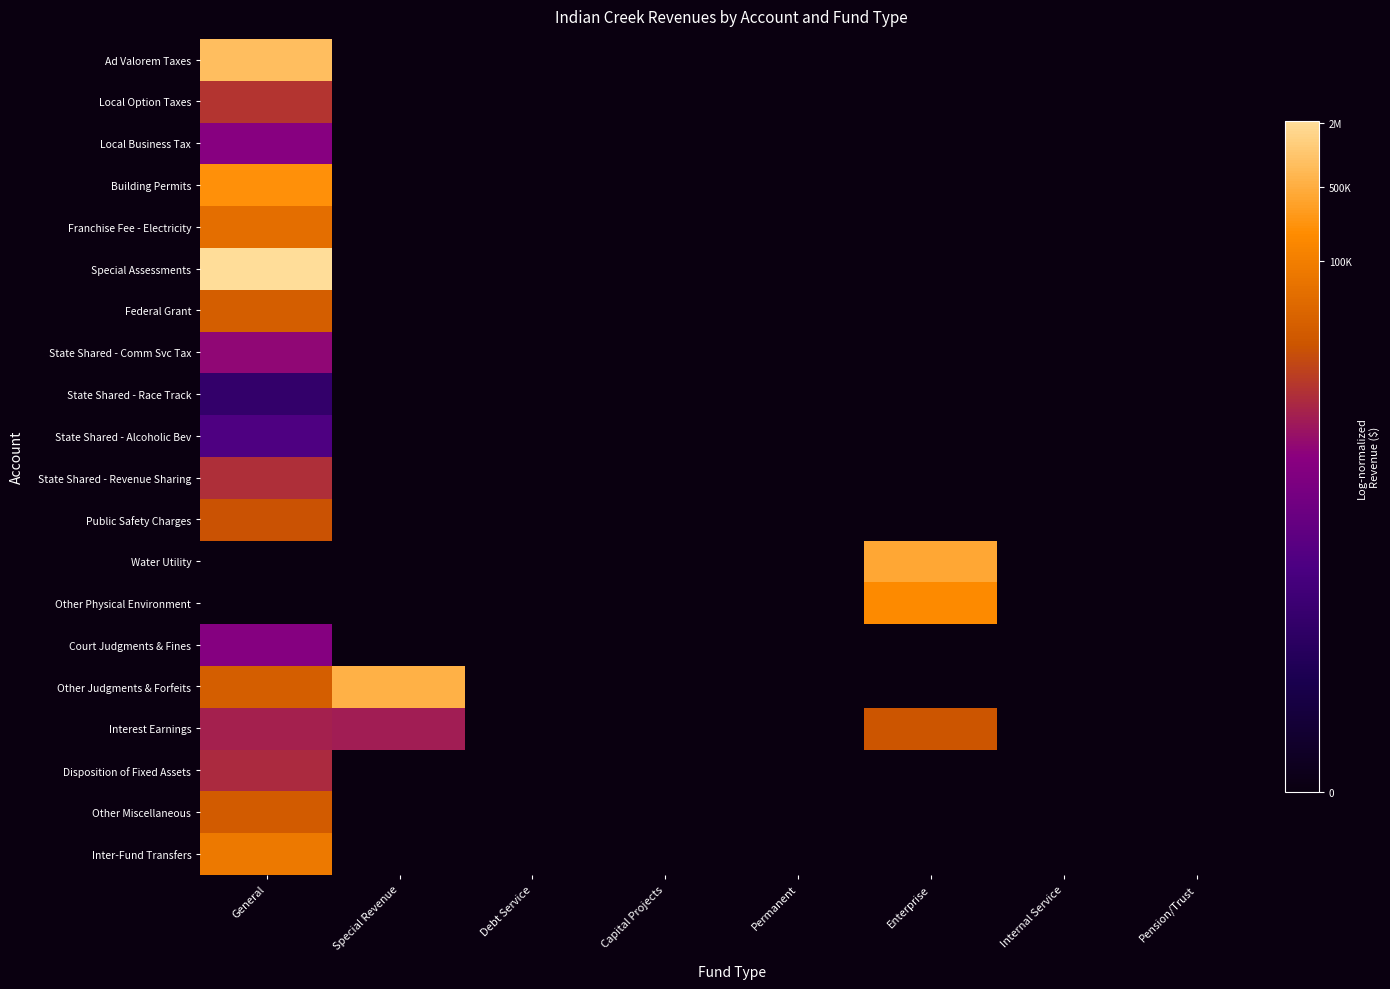

What is the maximum value shown in the chart?

14.6